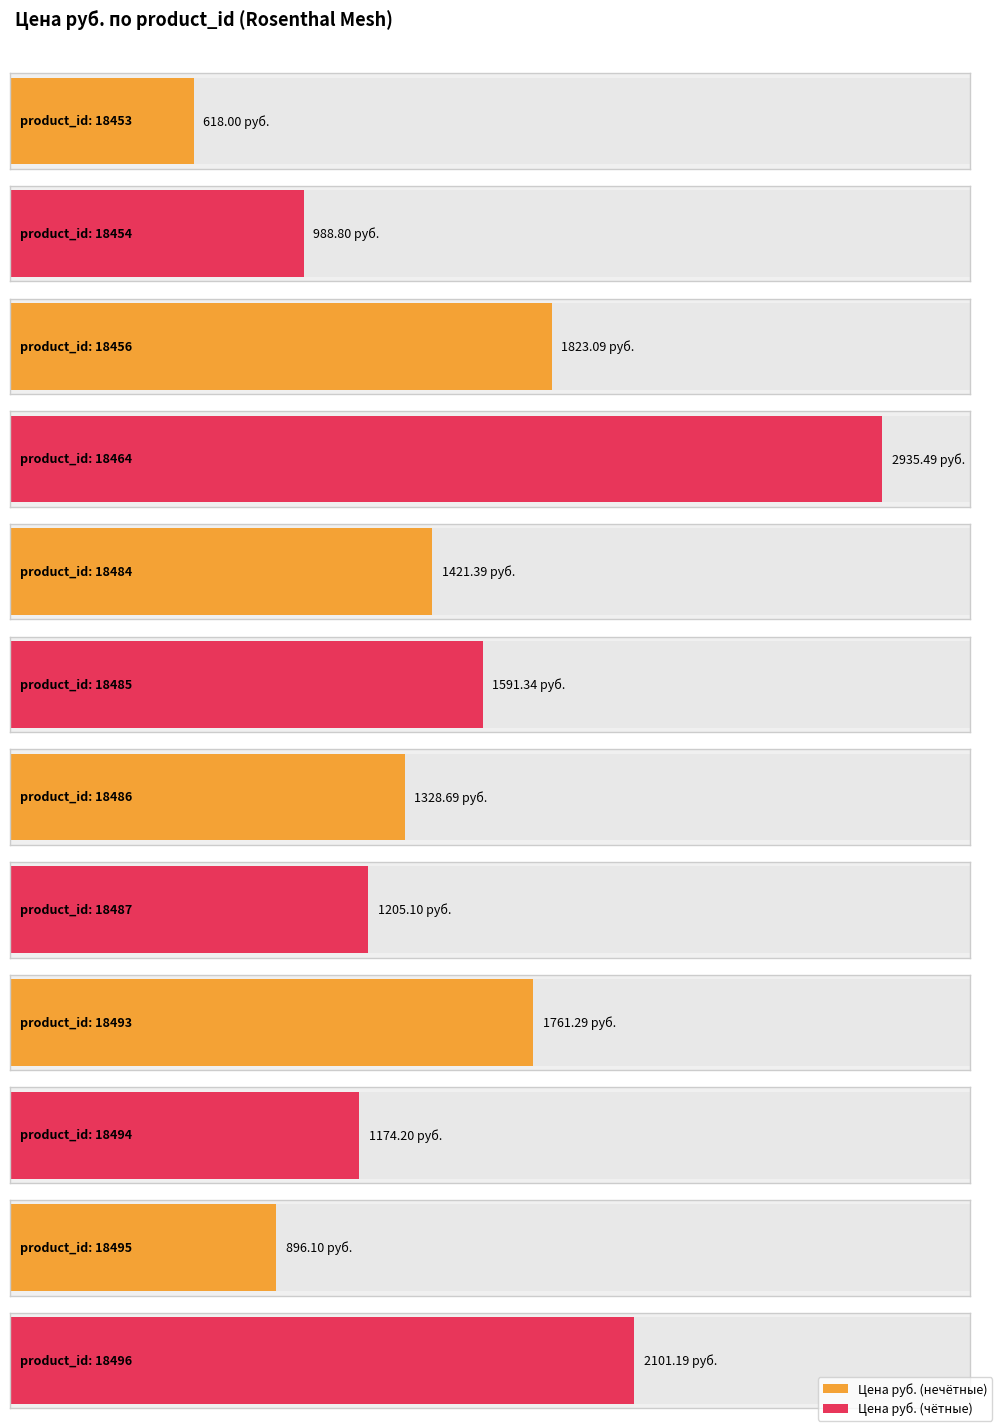

The value at 18494 is 604.8. True or false?

False